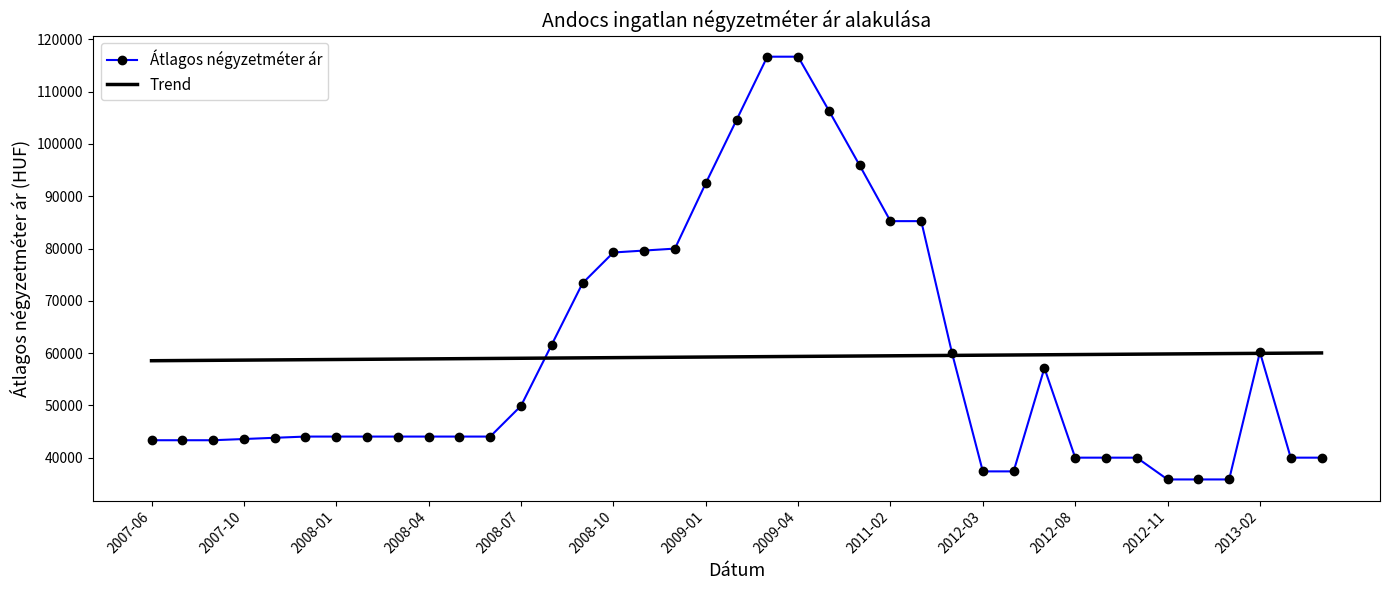

List the series in order of their peak value, lowest first.

Trend, Átlagos négyzetméter ár